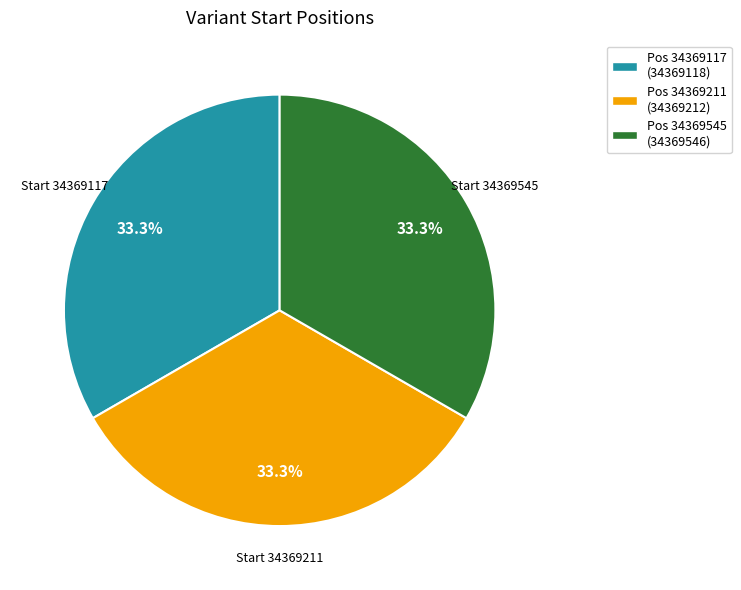

How many segments does this pie chart have?

3